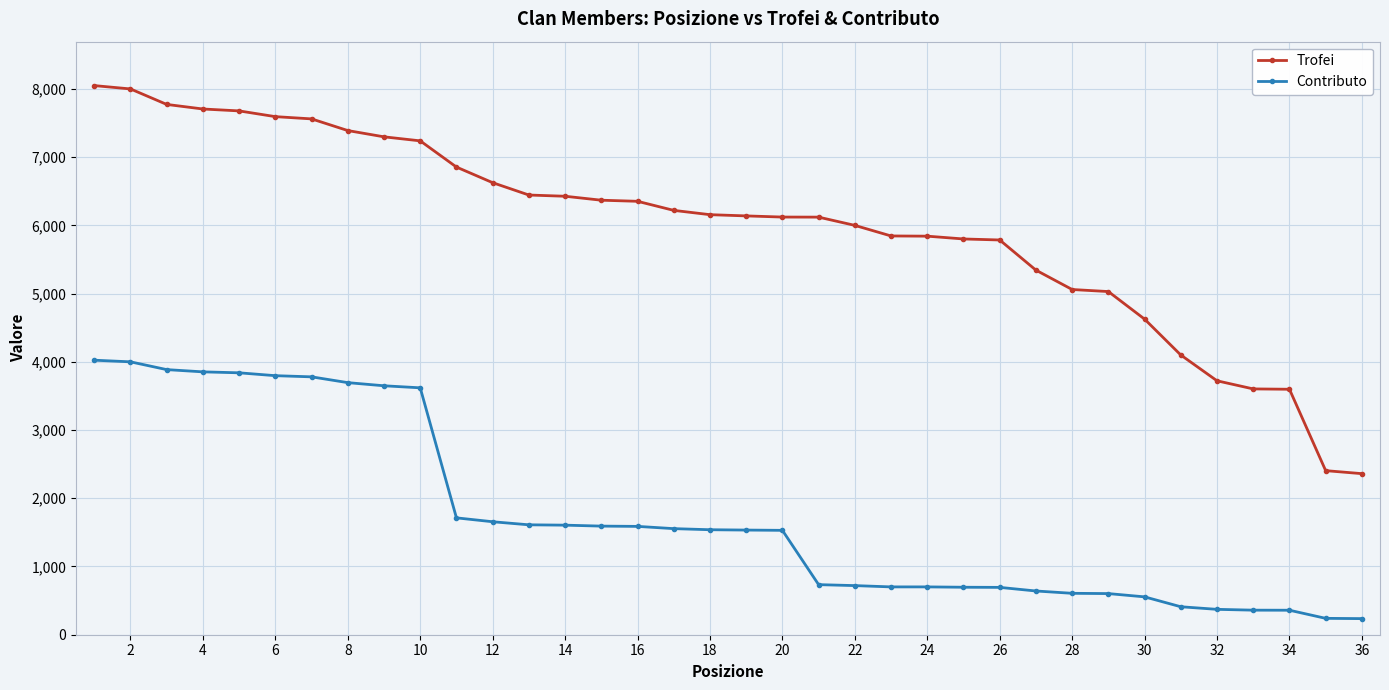

What is the average value of the Contributo series?

1742